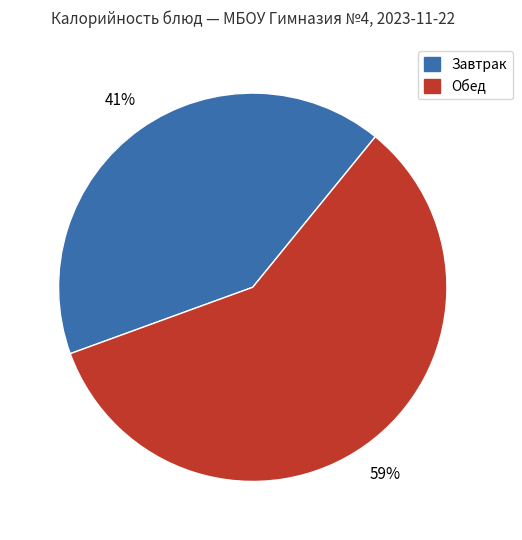

How many segments does this pie chart have?

2